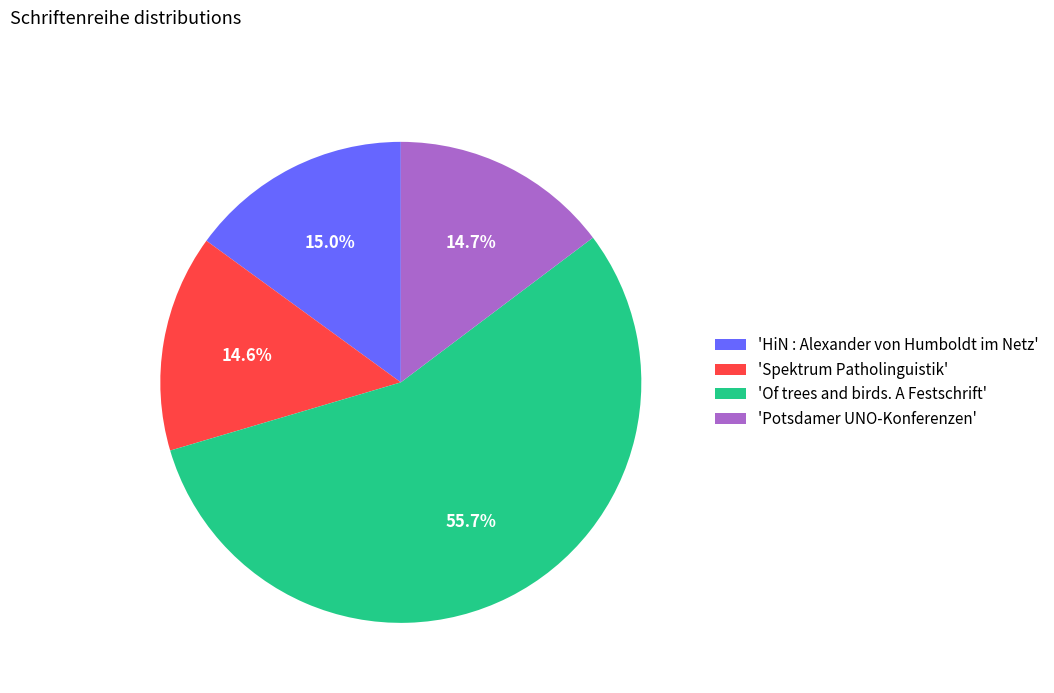

Is there any slice that represents more than half of the pie?

Yes